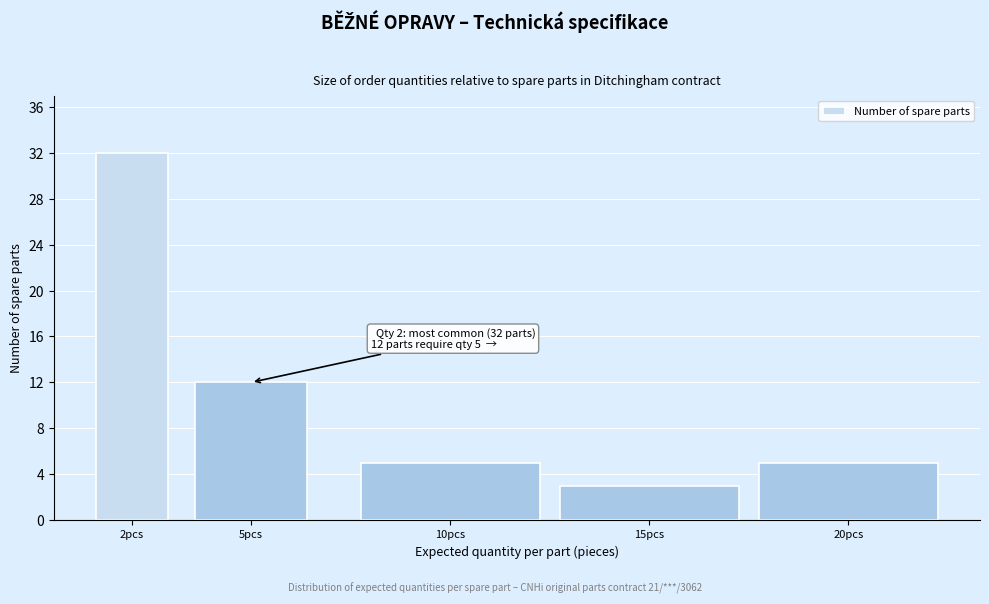

Reading left to right, list all the values displayed in this chart.

32	12	5	3	5